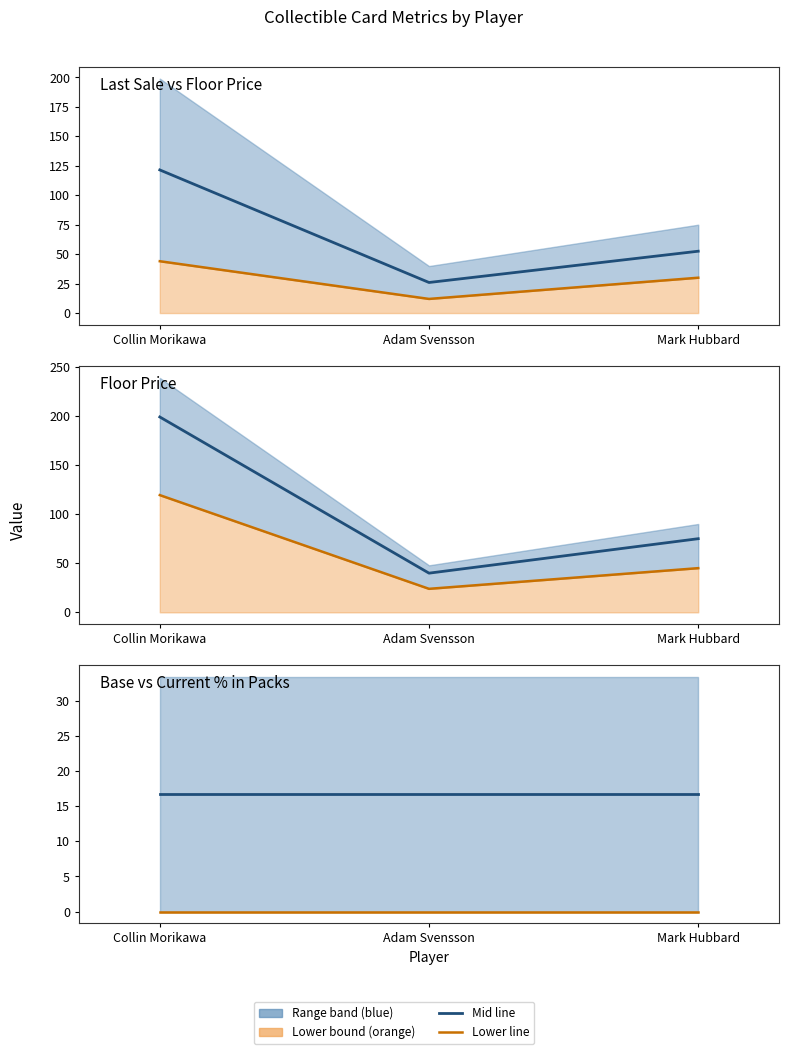

How many series are shown in this chart?

6